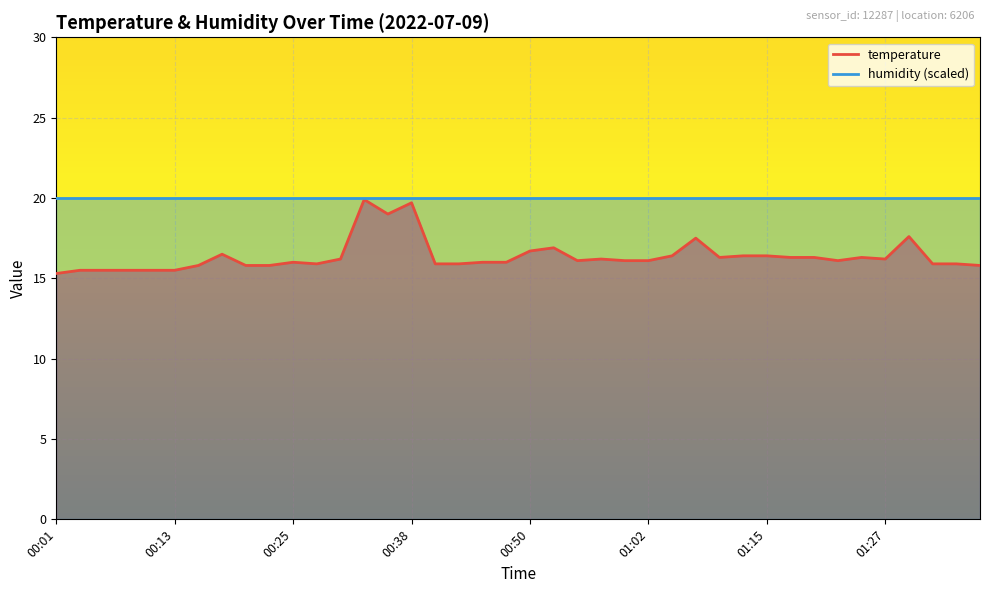

How many interior local valleys (lower than both neighbors) does the data have?

6